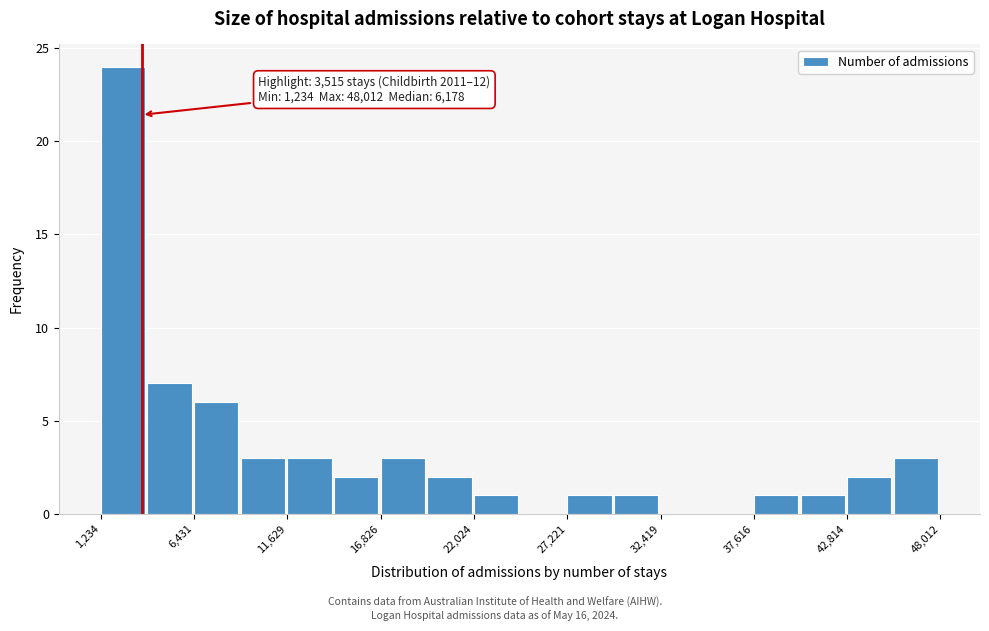

Read against the x-axis, roughly where is the centre of the tallest bar?

2000